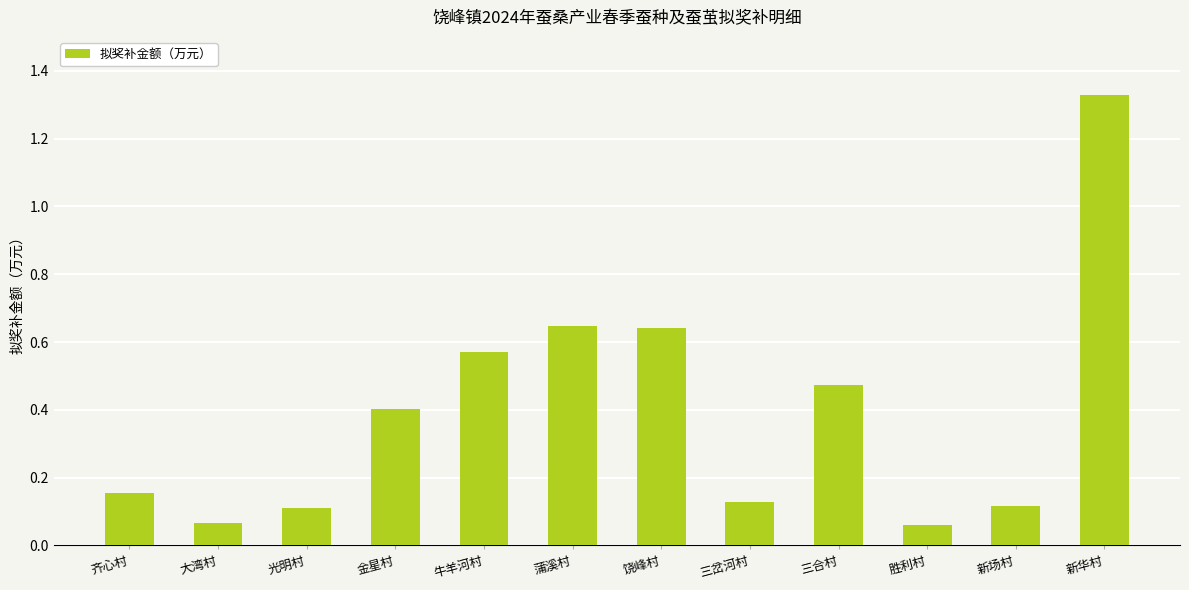

What is the change in value from 齐心村 to 饶峰村?

+0.5